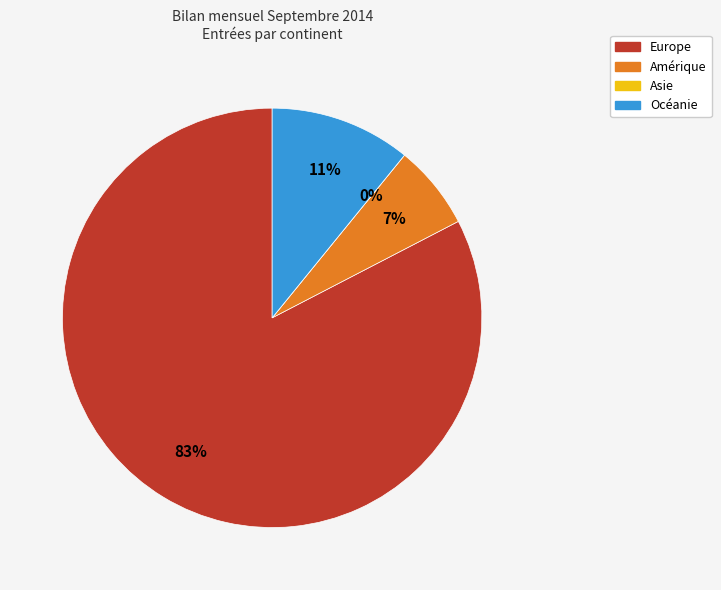

What is the majority slice?

Europe